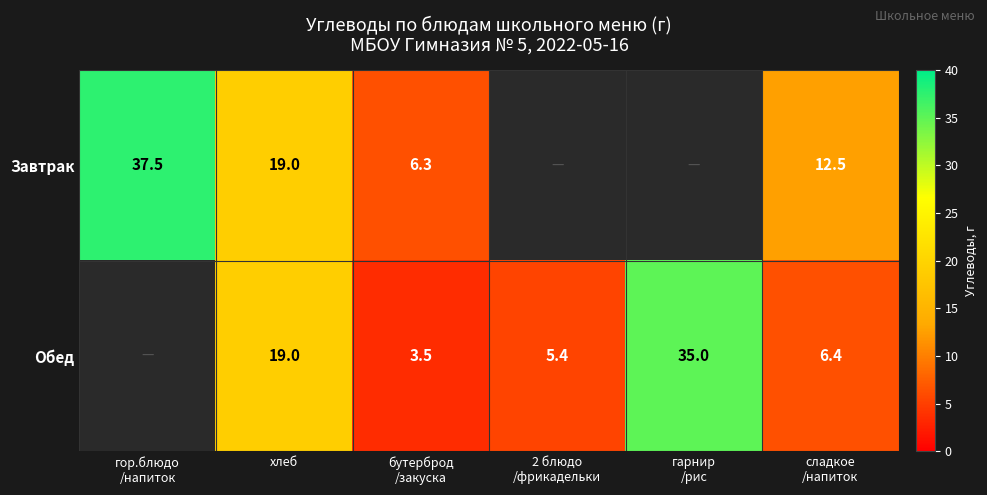

The Завтрак series shows 19.0 at хлеб. True or false?

True